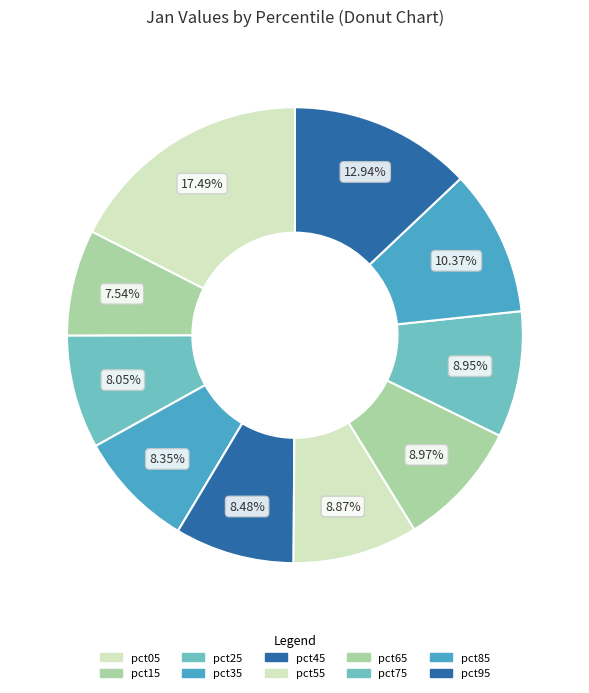

Is pct85 the majority of the pie?

No